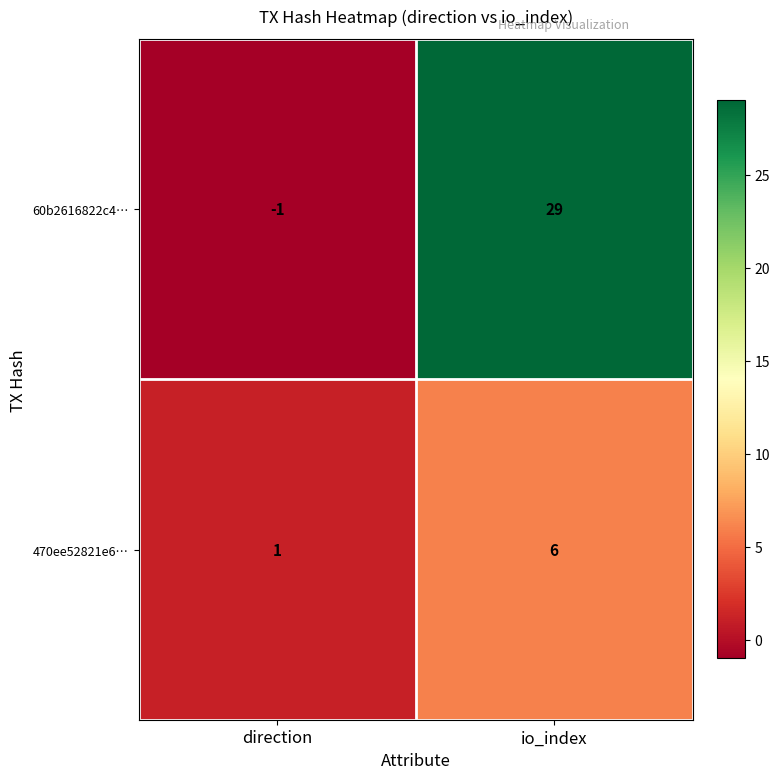

Reading left to right, list all the values displayed in this chart.

60b2616822c4…: direction=-1	io_index=29
470ee52821e6…: direction=1	io_index=6